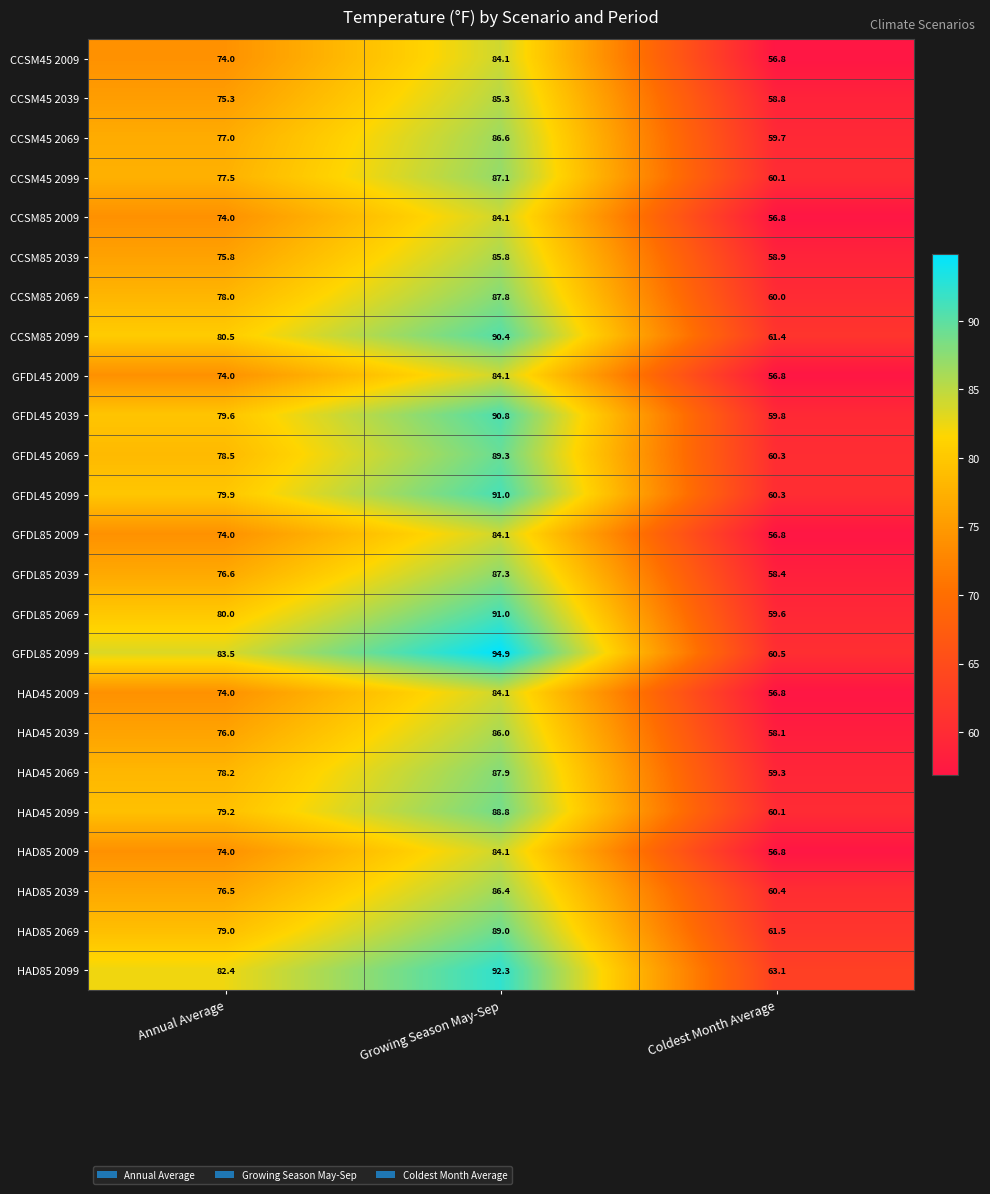

What is the average value of the CCSM45 2039 series?

73.1